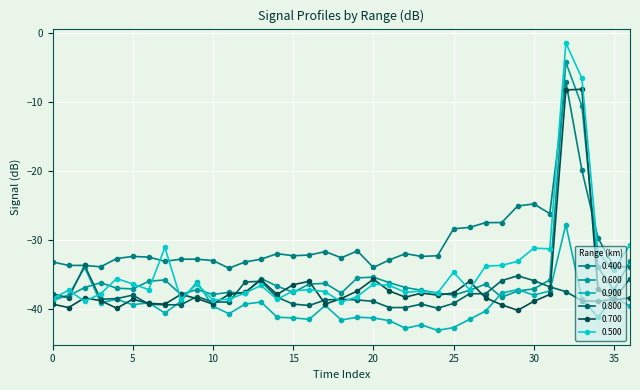

What is the minimum value for 0.400?

-34.1